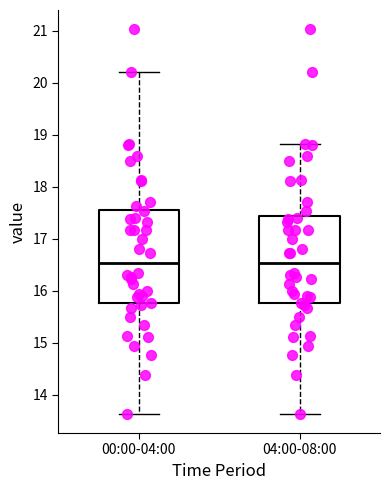

Reading left to right, read every box against the y-axis: the position of its median line, the range the box covers, and the ends of its whiskers. The values are not printed on the chart, so give them approximately, as read against the axis.

00:00-04:00: median 16.5, box 15.8 to 17.6, whiskers 13.6 to 20.2
04:00-08:00: median 16.5, box 15.8 to 17.4, whiskers 13.6 to 18.8